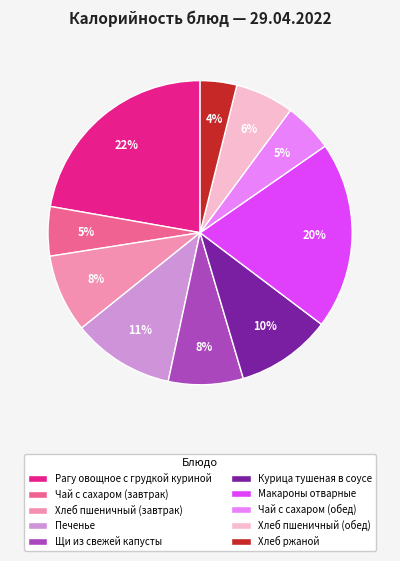

To the nearest percent, what is the average slice percentage?

10%